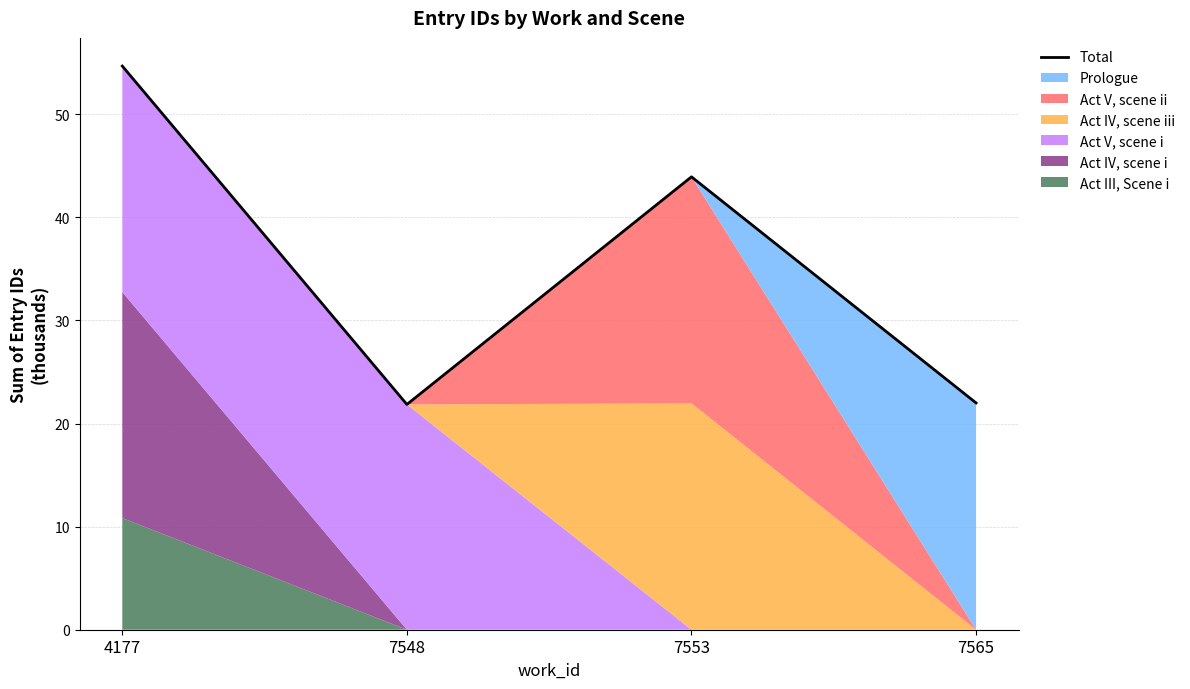

What is the greatest value displayed?

54.7